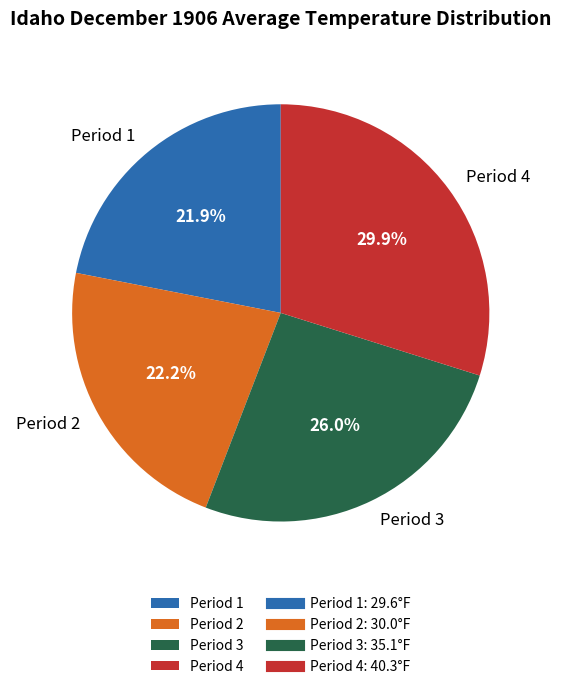

Combined, what portion of the pie is Period 3 and Period 1?

47.9%